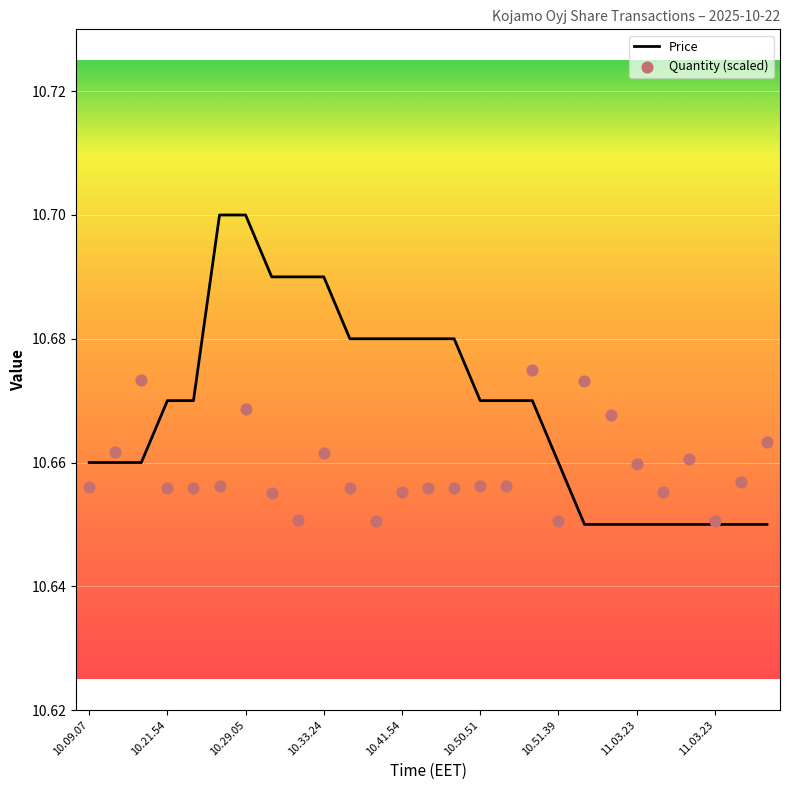

Is the value of Price at 11.03.23 greater than the value of Quantity at 11.03.23?

No